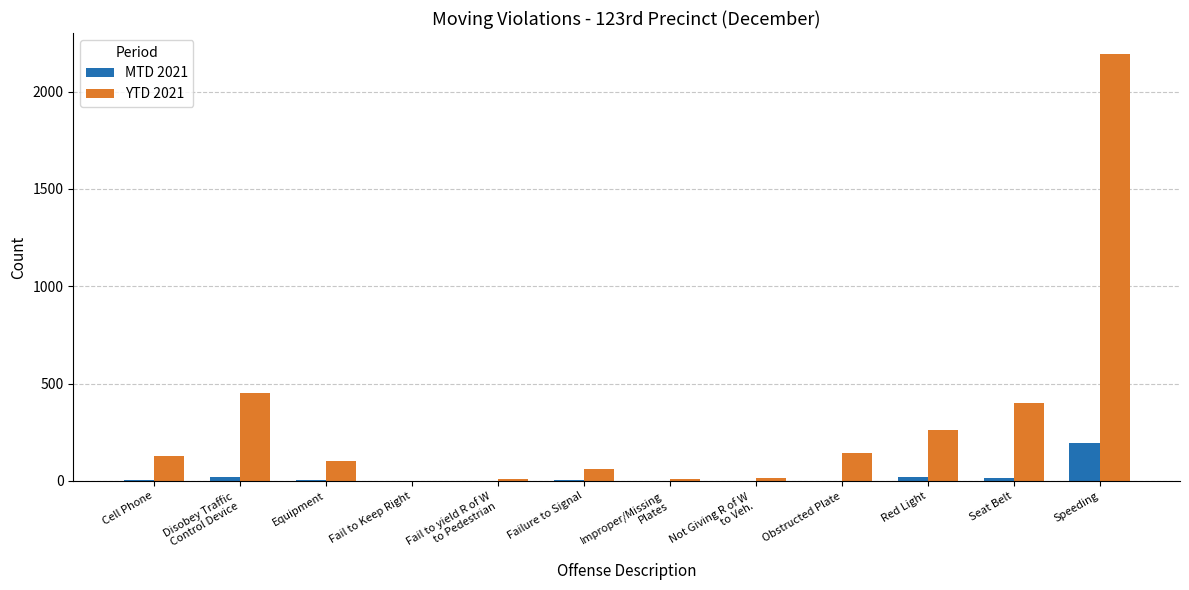

What is the total value across all series at Seat Belt?

418